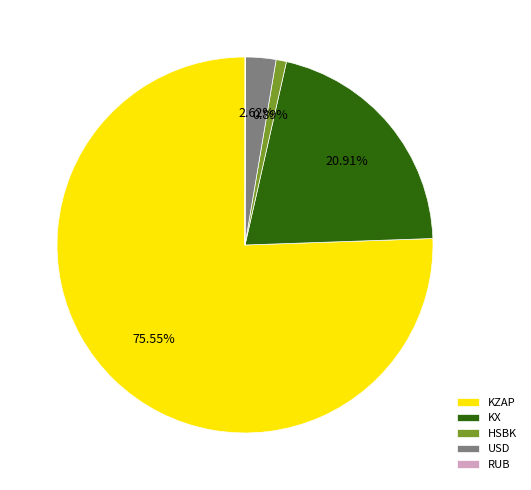

To the nearest percent, what is the average slice percentage?

20%